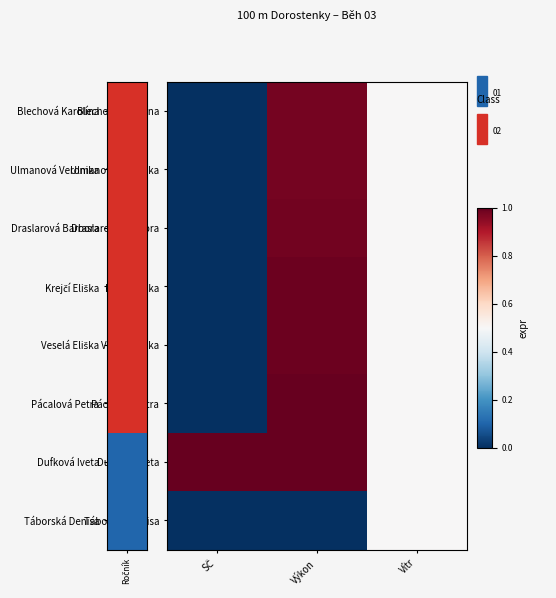

Between SČ and Výkon, which is larger?

Výkon